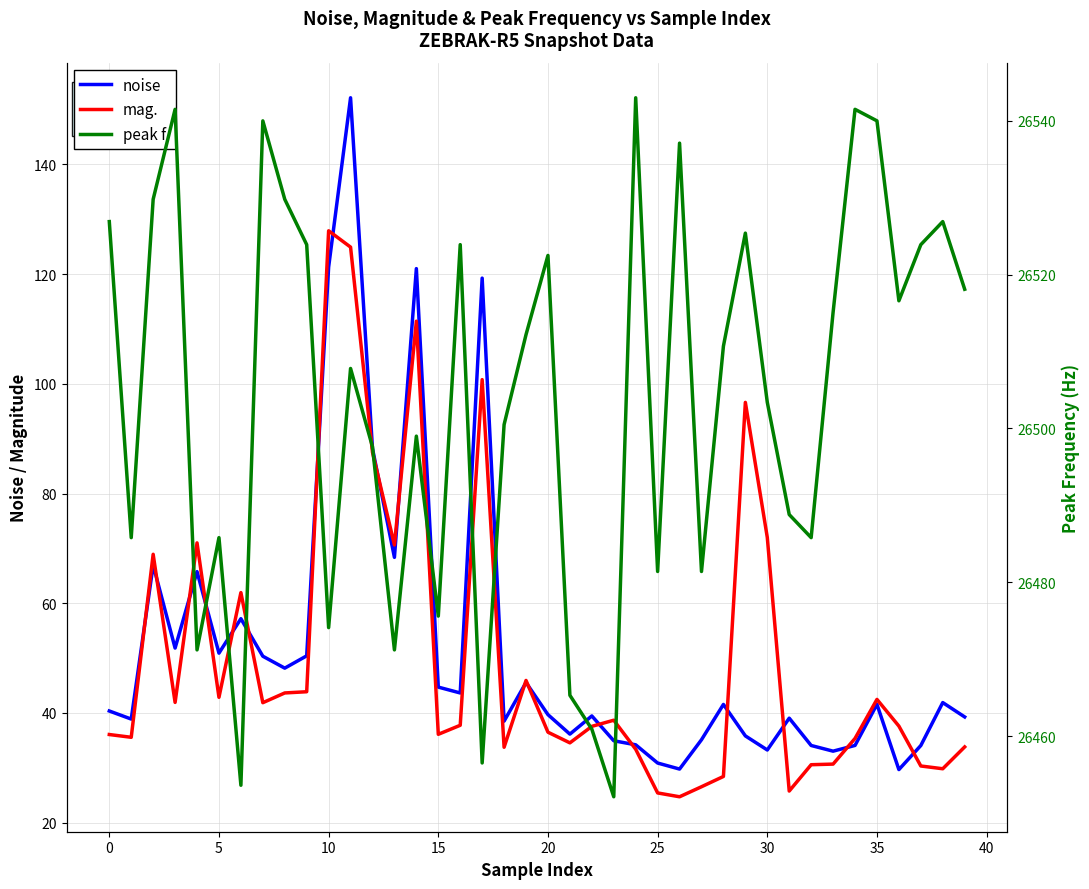

After their last crossing, which series has the higher values: mag. or noise?

noise